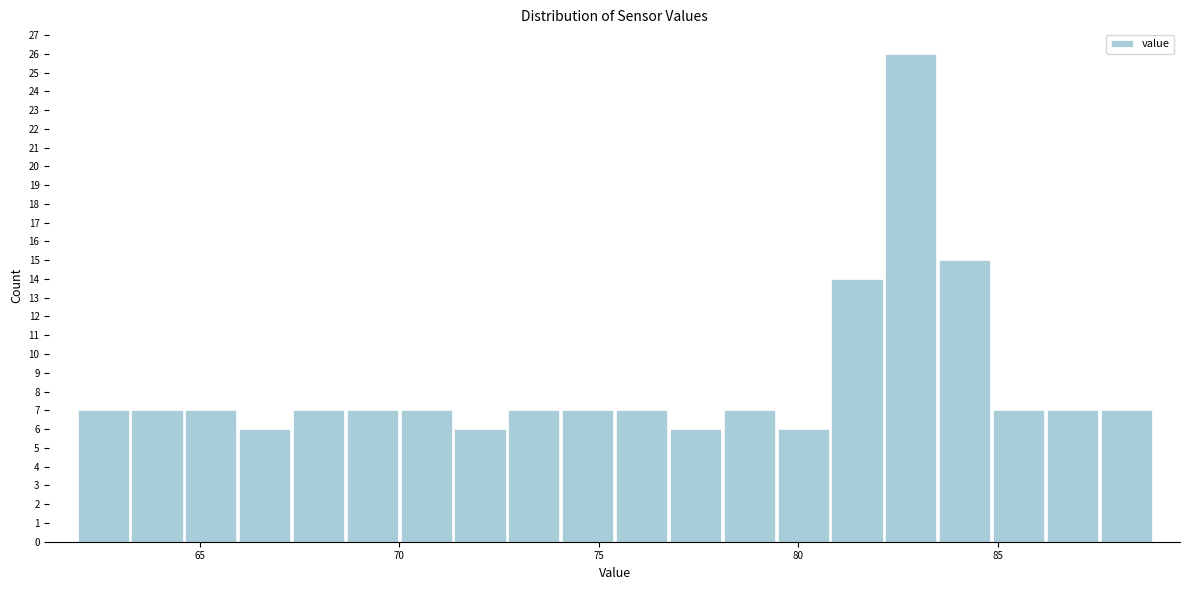

Around what value on the x-axis is the tallest bar? Give the approximate position of its centre, as read against the axis.

83.0